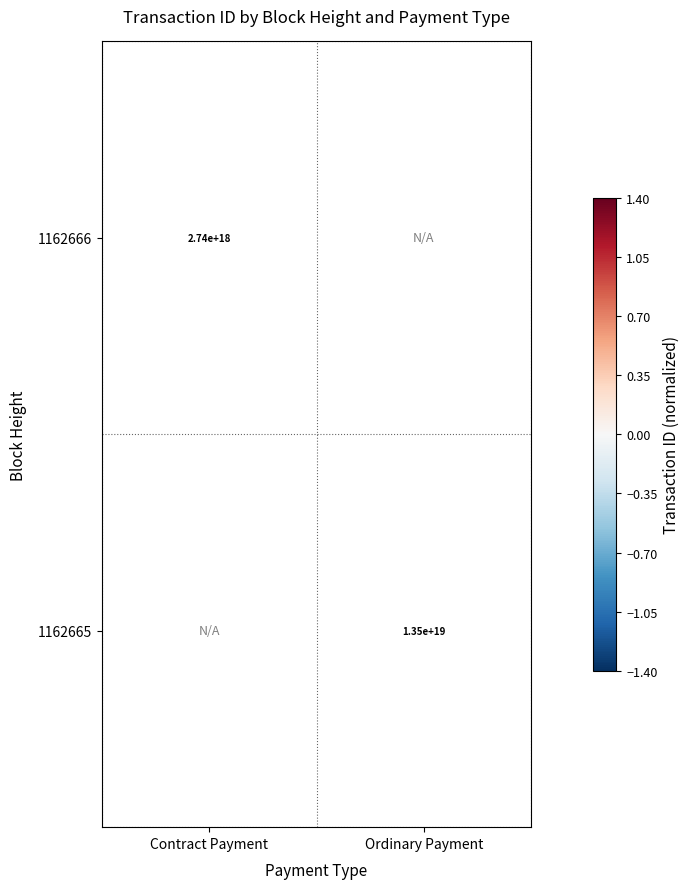

Which series has the largest range (max minus min)?

1162666